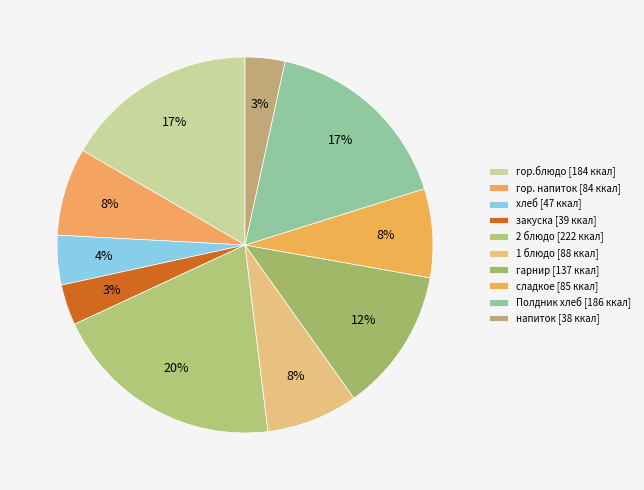

To the nearest percent, what portion does закуска represent?

3%